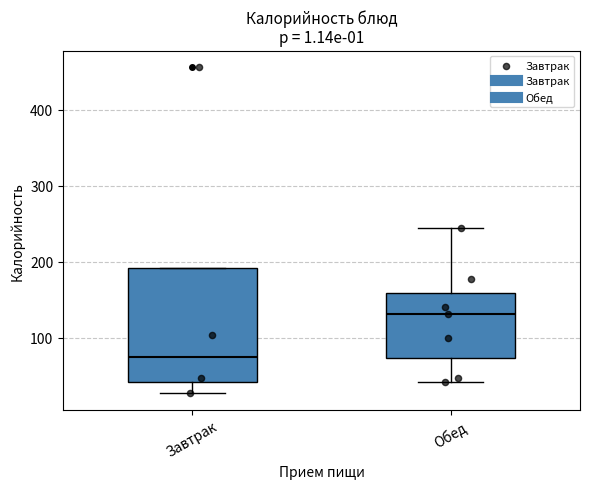

Which box's median line is the highest?

Обед